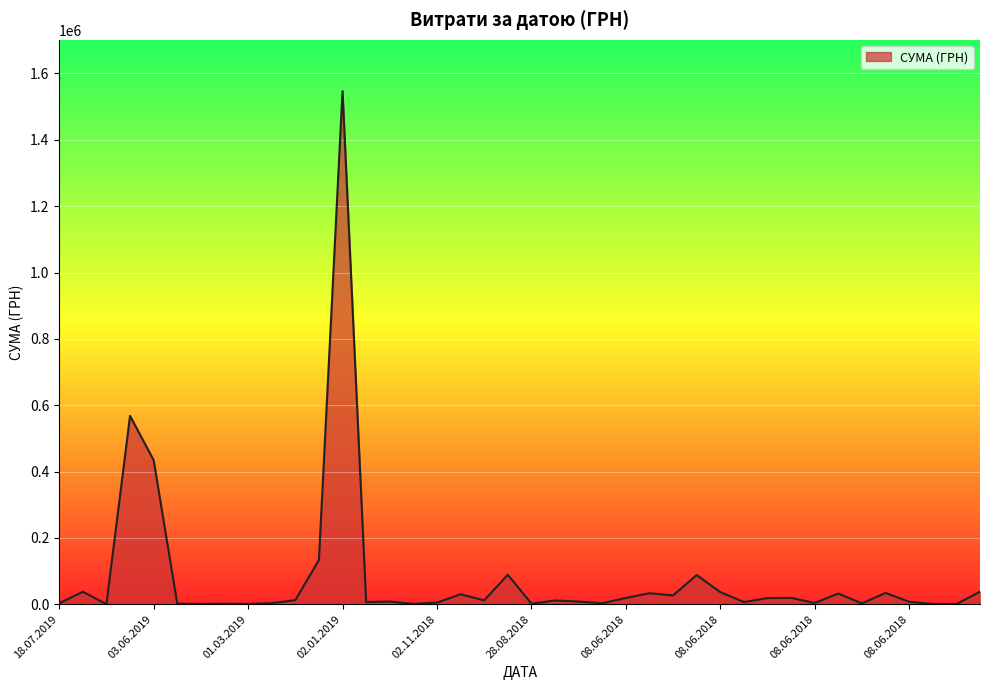

What is the difference between the maximum and minimum values?

1546166.2